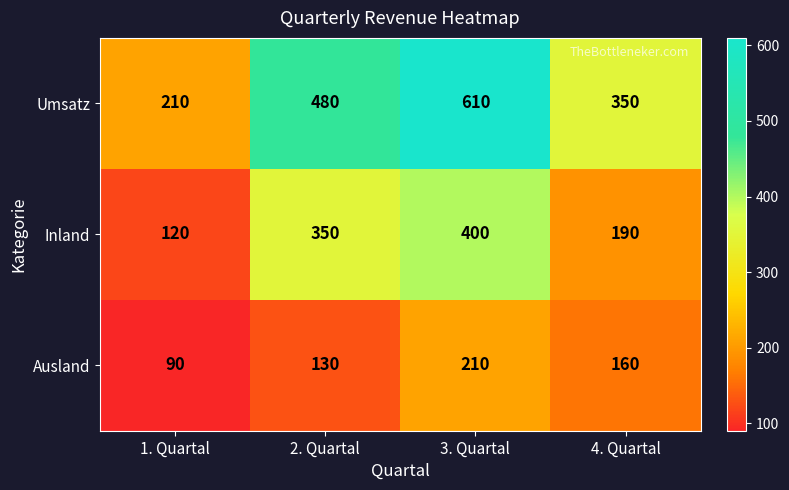

Between 2. Quartal and 4. Quartal, which series saw the biggest shift?

Inland